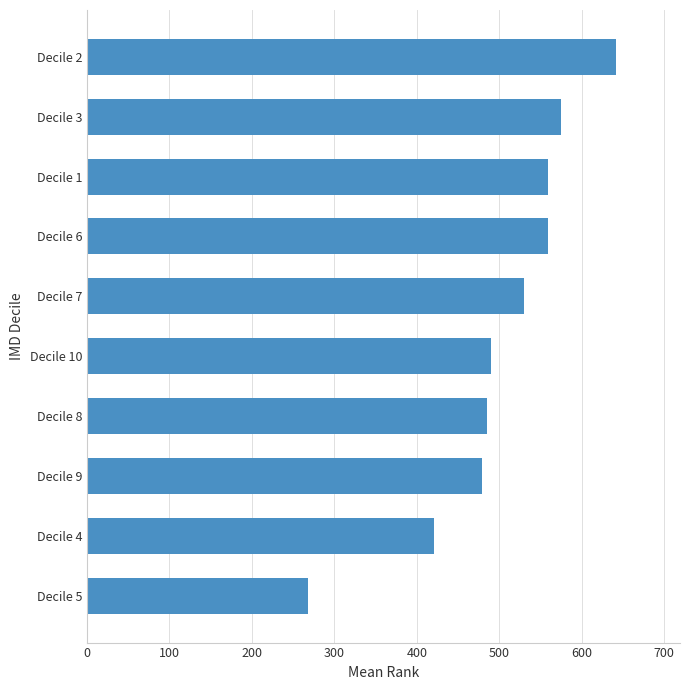

At which label is the value closest to 455?

Decile 9